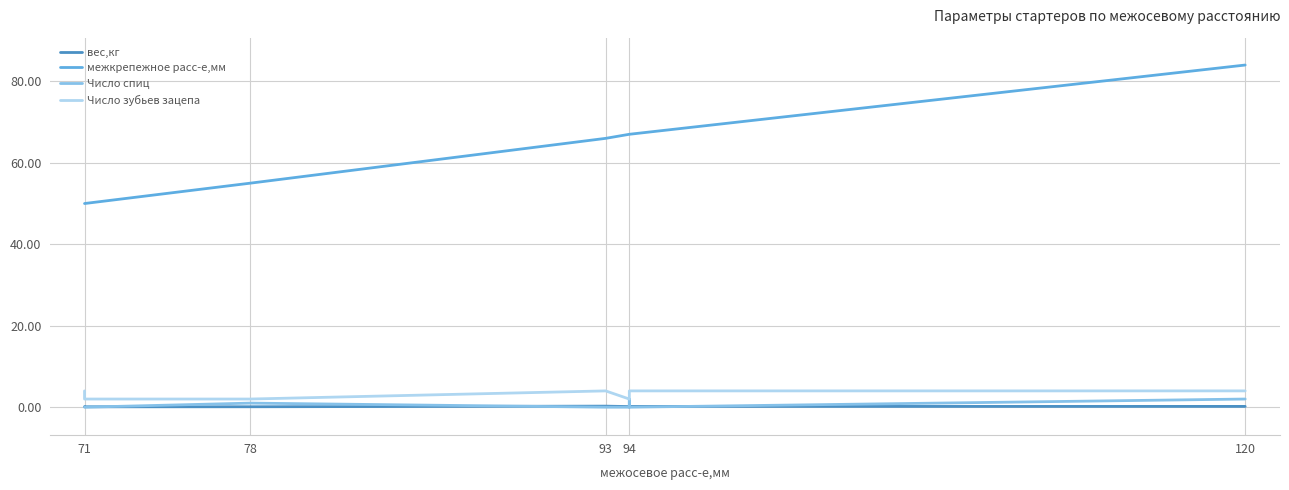

True or false: межкрепежное расс-е,мм and Число зубьев зацепа cross at least once.

False